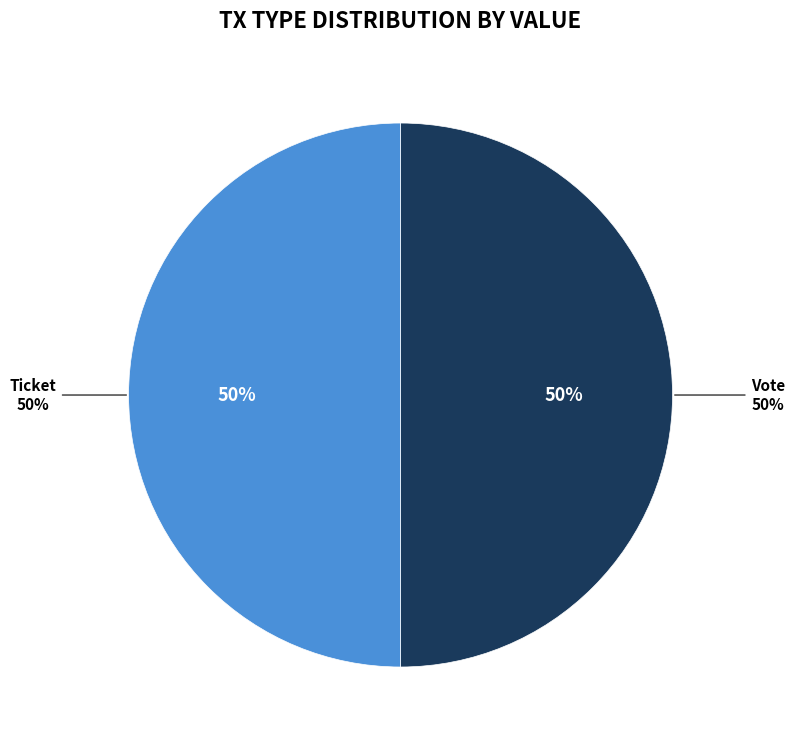

Does Vote (io_index=1) represent more than half of the total?

Yes